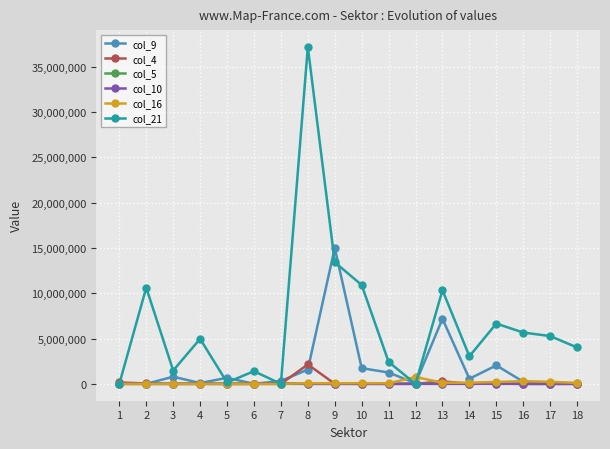

True or false: col_16 has more than 0 interior local peaks.

True